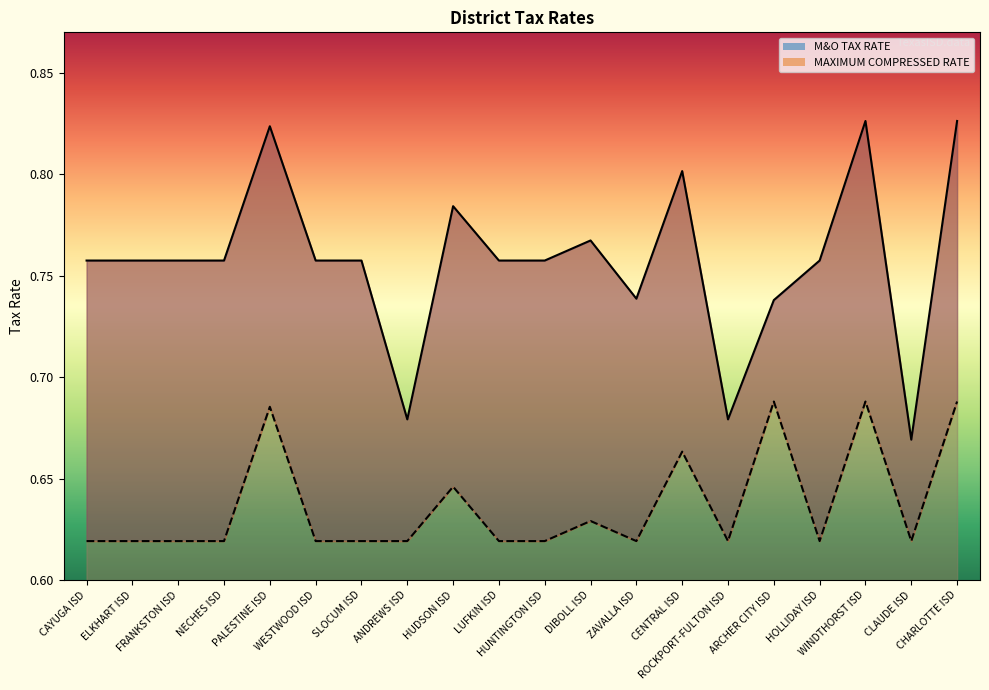

What is the value of the MAXIMUM COMPRESSED RATE line point at the 19th from the left?

0.6